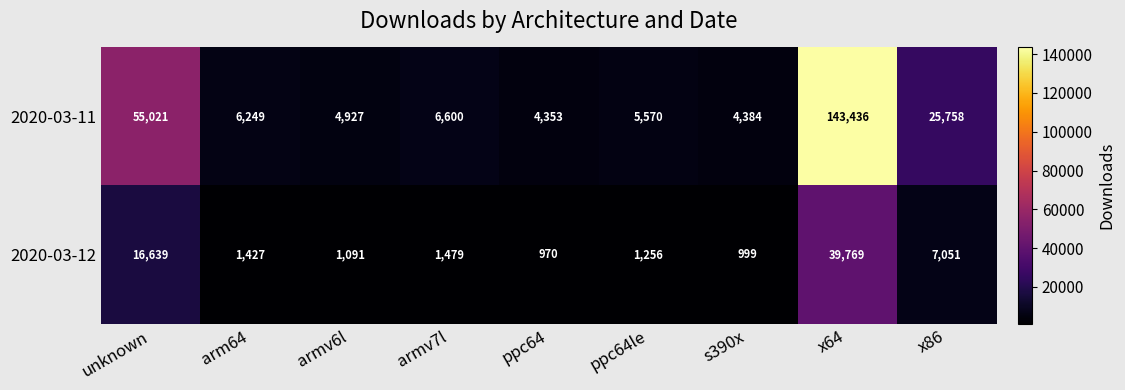

Reading right to left, list all the values displayed in this chart.

2020-03-11: x86=25758	x64=143436	s390x=4384	ppc64le=5570	ppc64=4353	armv7l=6600	armv6l=4927	arm64=6249	unknown=55021
2020-03-12: x86=7051	x64=39769	s390x=999	ppc64le=1256	ppc64=970	armv7l=1479	armv6l=1091	arm64=1427	unknown=16639